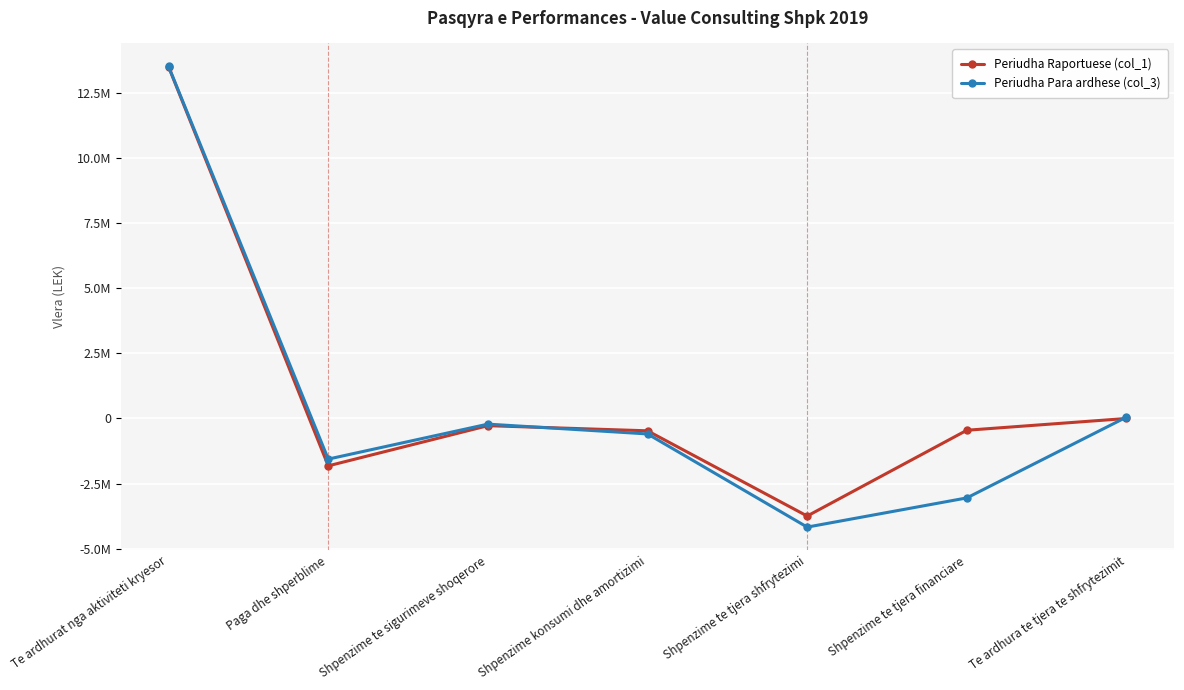

What is the label of the 7th point from the right?

Te ardhurat nga aktiviteti kryesor